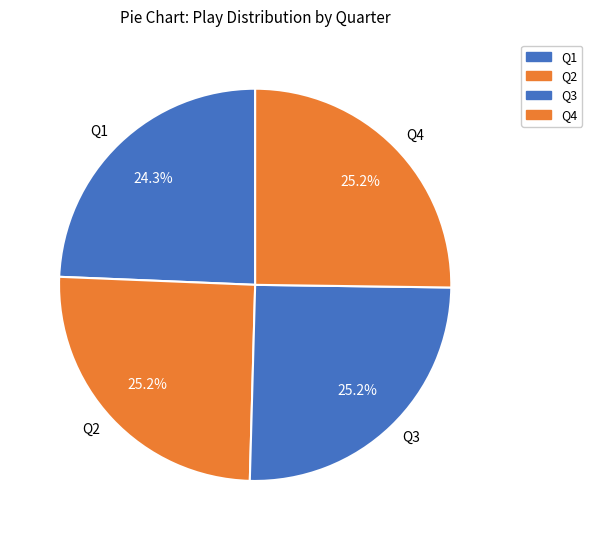

What percentage is NOT represented by Q2?

74.8%